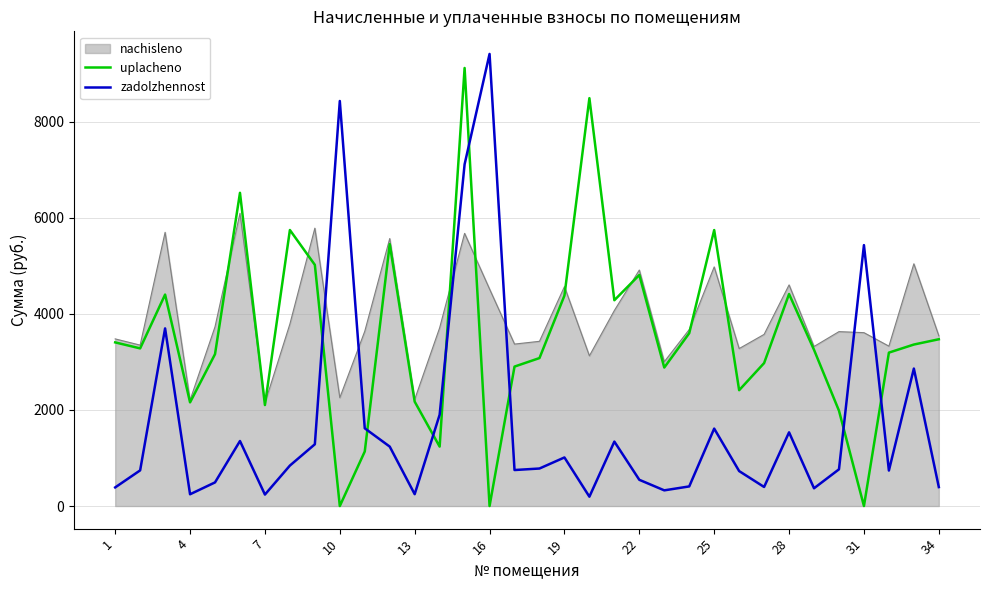

What is the maximum value for nachisleno?

6091.2